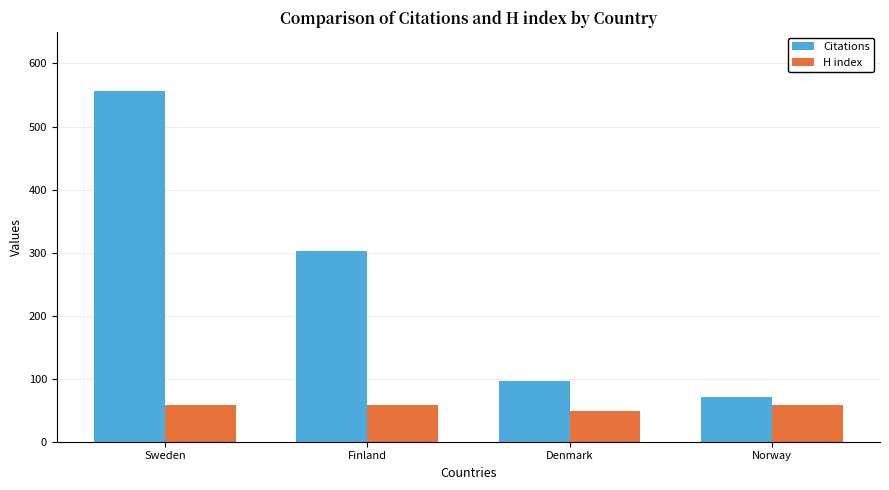

Is the value of Citations at Sweden greater than the value of H index at Sweden?

Yes